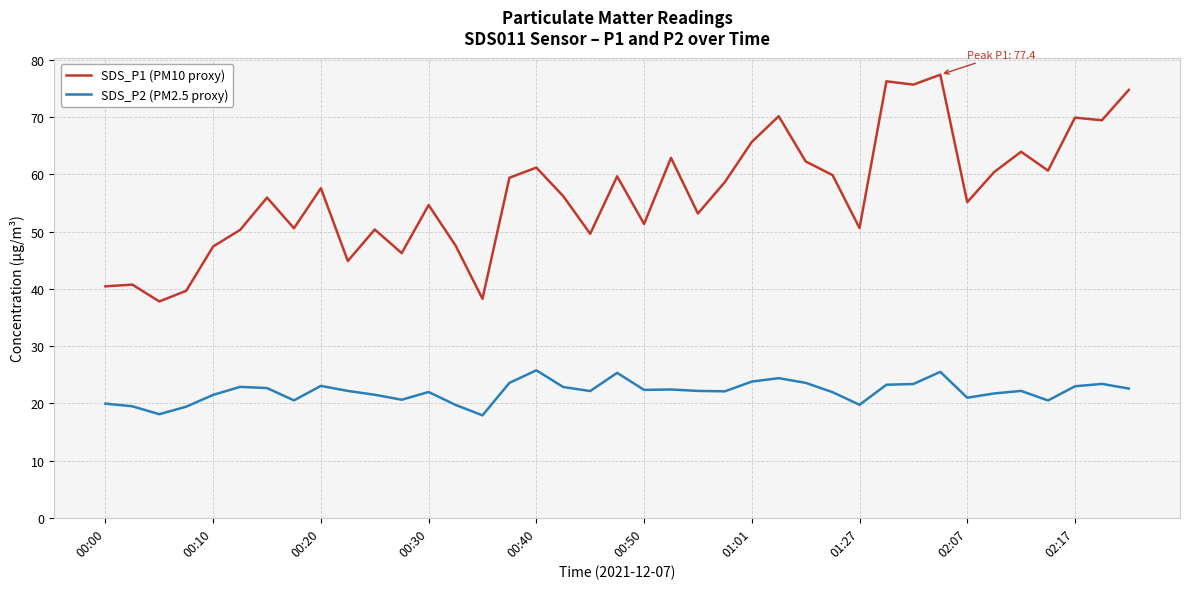

List the series in order of their overall mean, lowest first.

SDS_P2 (PM2.5 proxy), SDS_P1 (PM10 proxy)